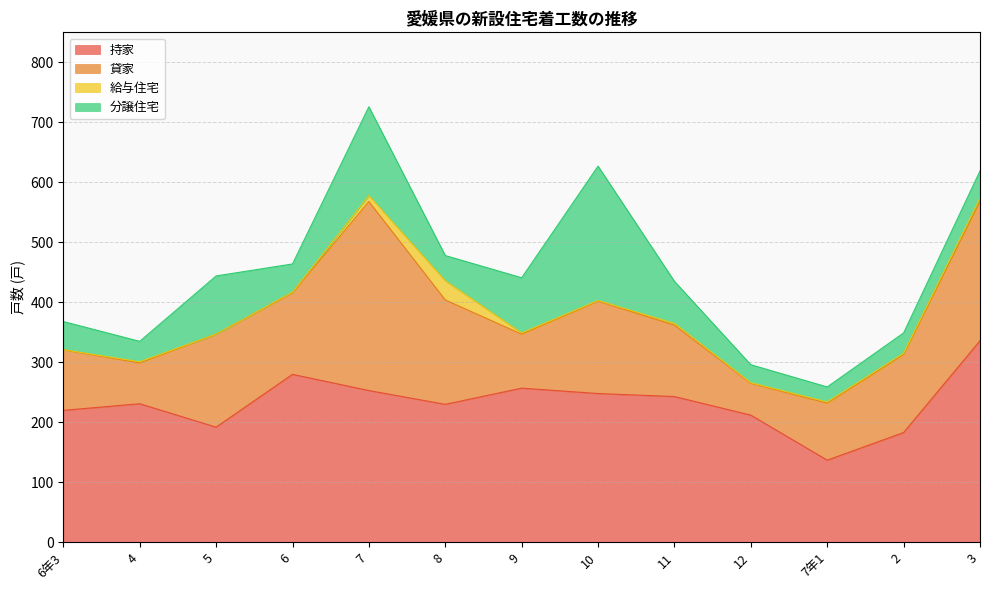

What position from the left is 2?

12